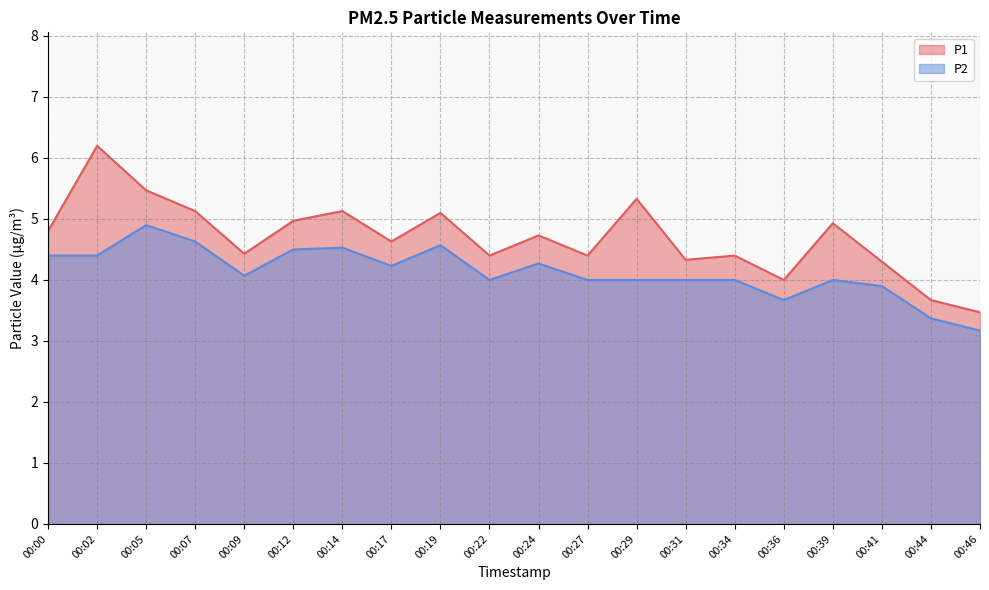

Rank the categories by P2 value from highest to lowest.

00:05, 00:07, 00:19, 00:14, 00:12, 00:00, 00:02, 00:24, 00:17, 00:09, 00:22, 00:27, 00:29, 00:31, 00:34, 00:39, 00:41, 00:36, 00:44, 00:46